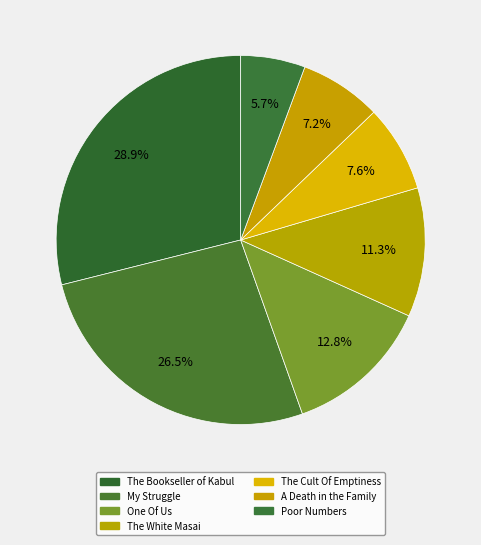

What is the largest slice in the pie chart?

The Bookseller of Kabul